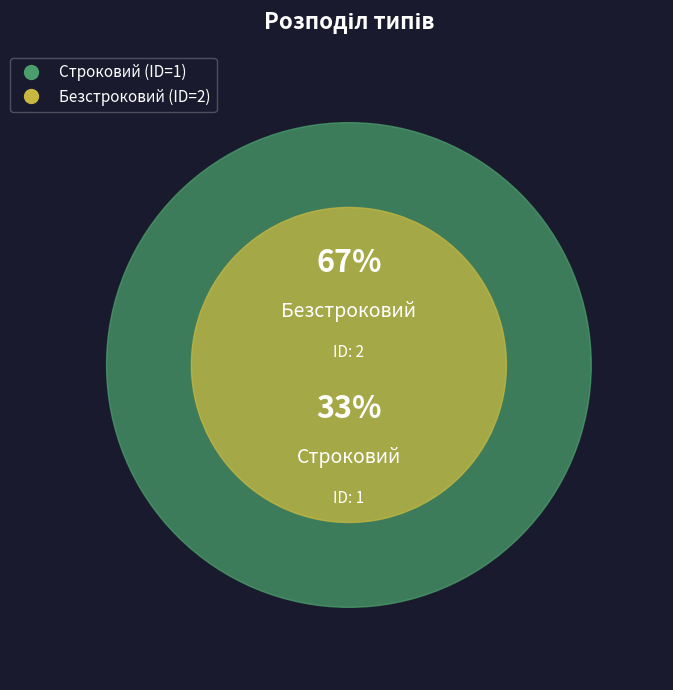

True or false: Строковий accounts for 33% of the total.

True